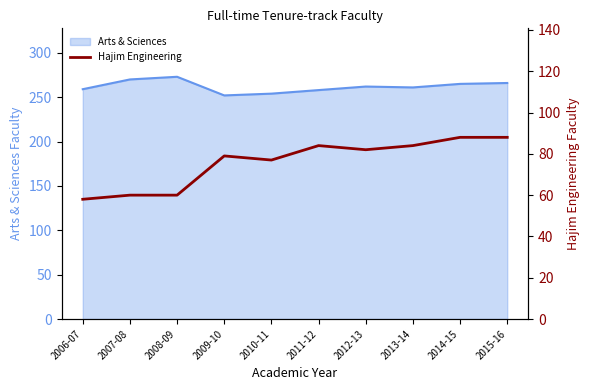

True or false: the data shows 88 at 2015-16.

True